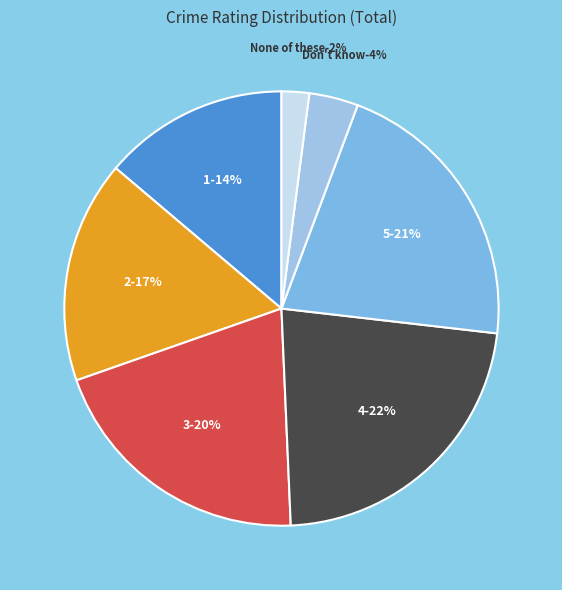

What portion of the pie excludes 1?

86.2%